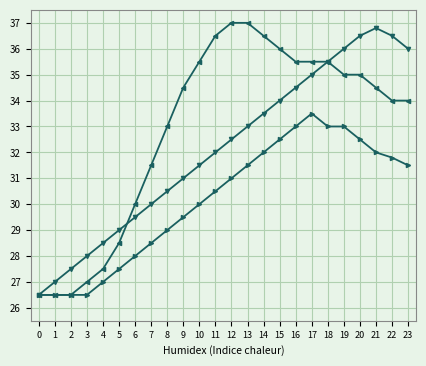

What is the total value across all series at 3?

81.5